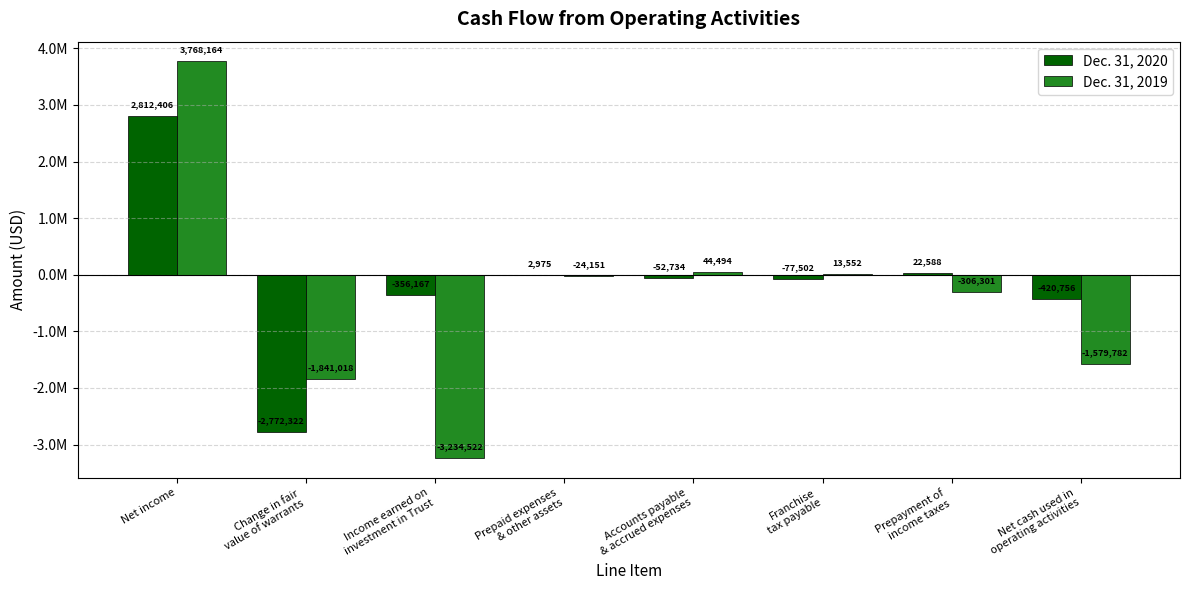

What are all the series names shown in the legend?

Dec. 31, 2020, Dec. 31, 2019